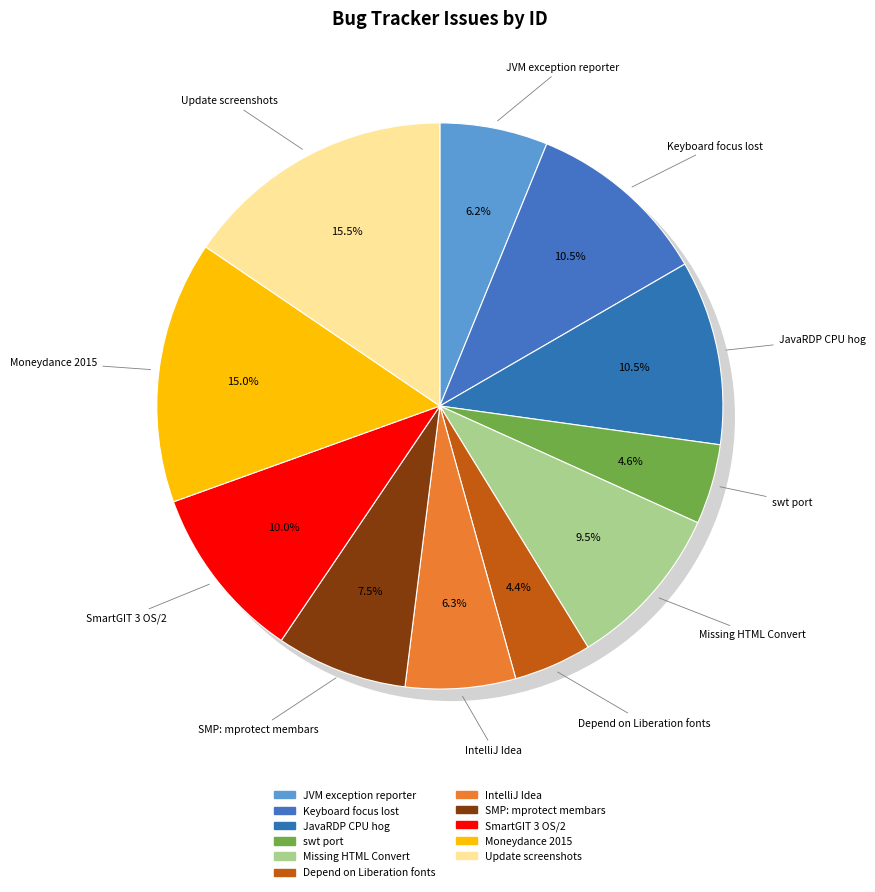

To the nearest percent, what is the combined percentage of Update screenshots and Missing HTML Convert?

25%